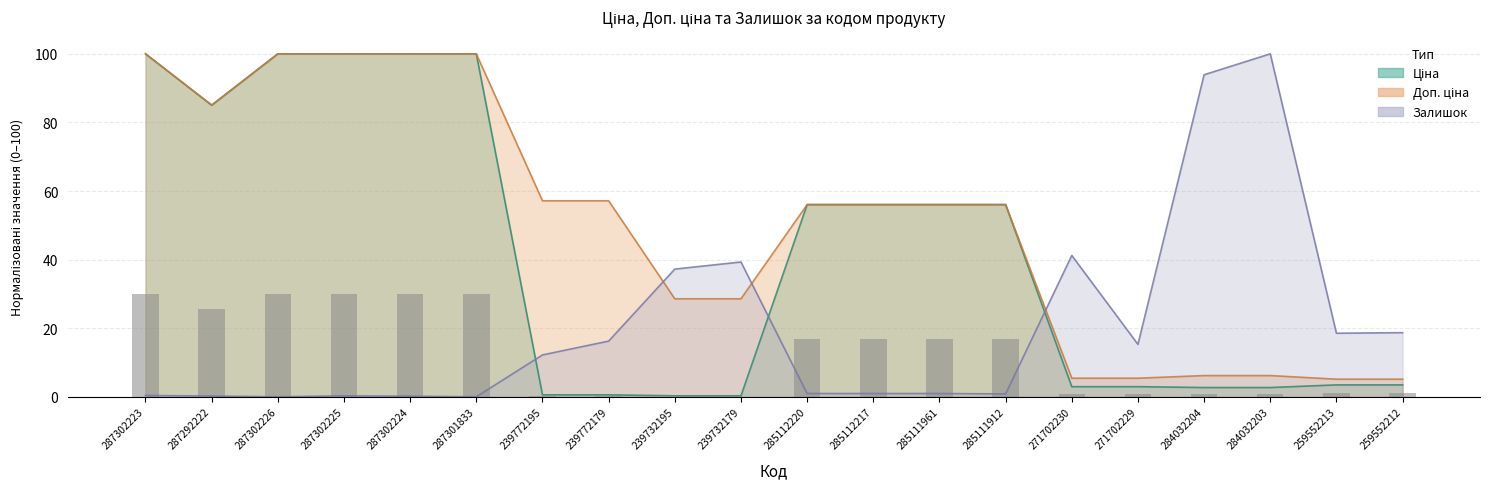

Rank the series at 285111961 from lowest to highest value.

Залишок, Ціна, Доп. ціна